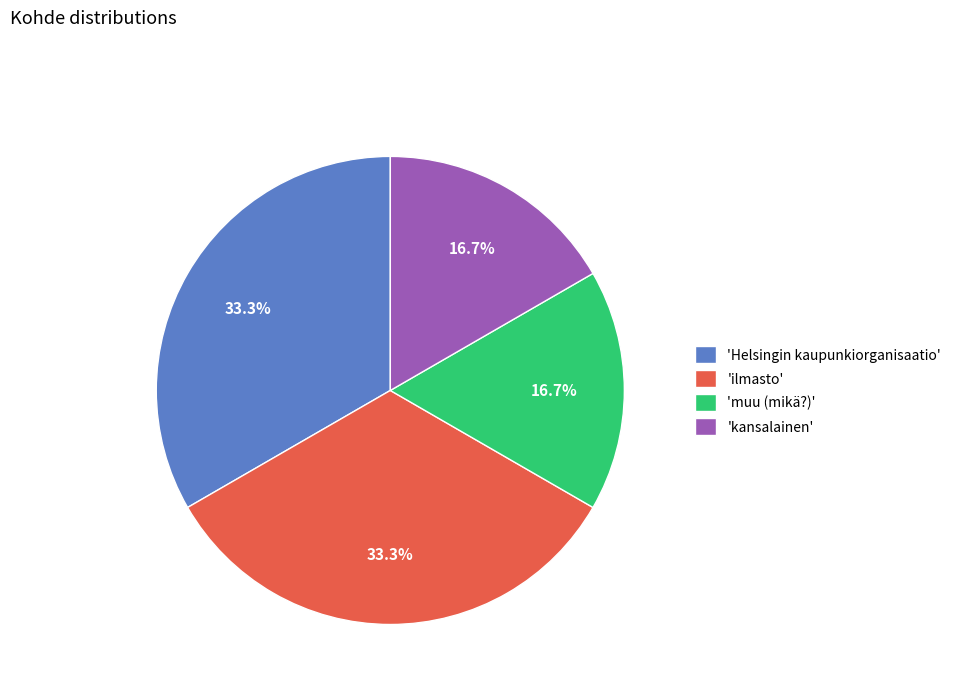

What is the total percentage of 'muu (mikä?)' and 'Helsingin kaupunkiorganisaatio'?

50.0%